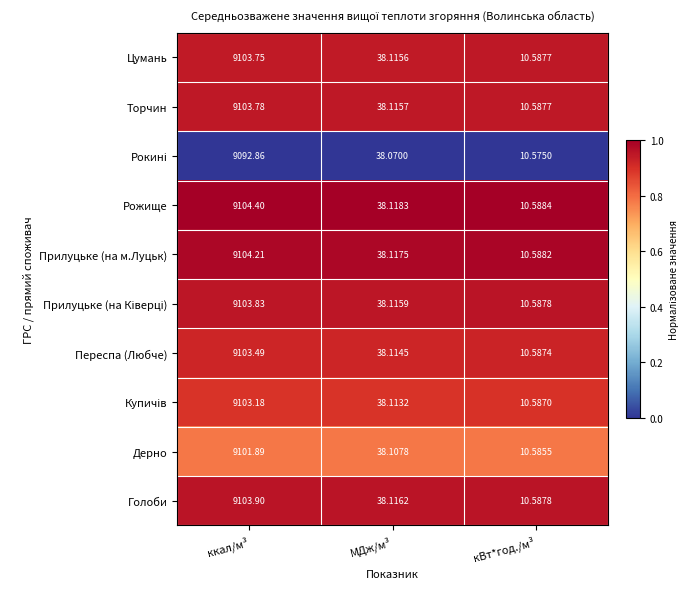

At which category is the sum across all series the highest?

ккал/м³